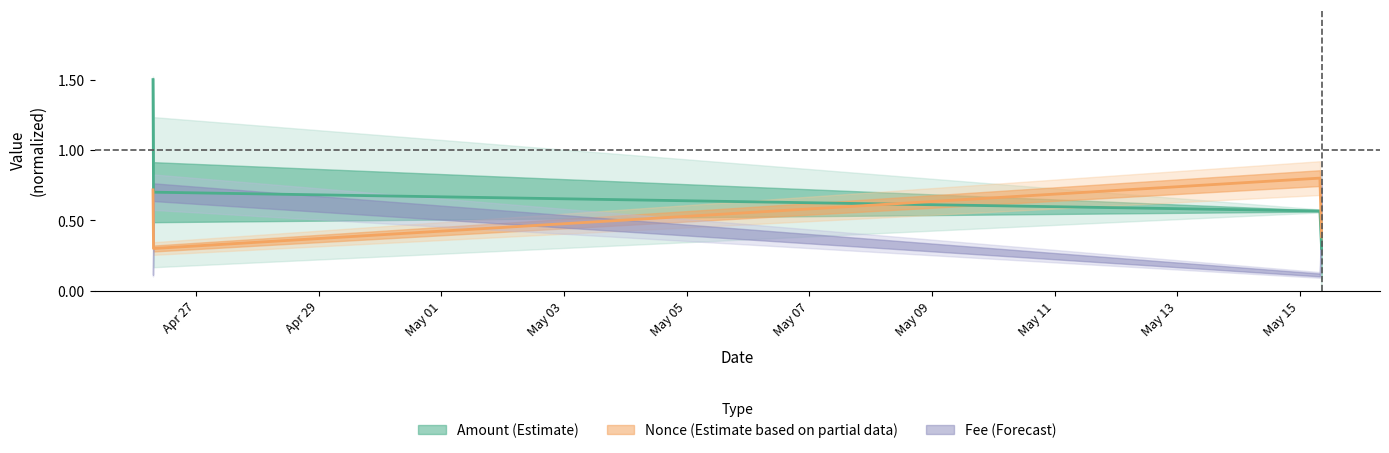

True or false: Fee has more than 1 points higher than both neighbors.

False